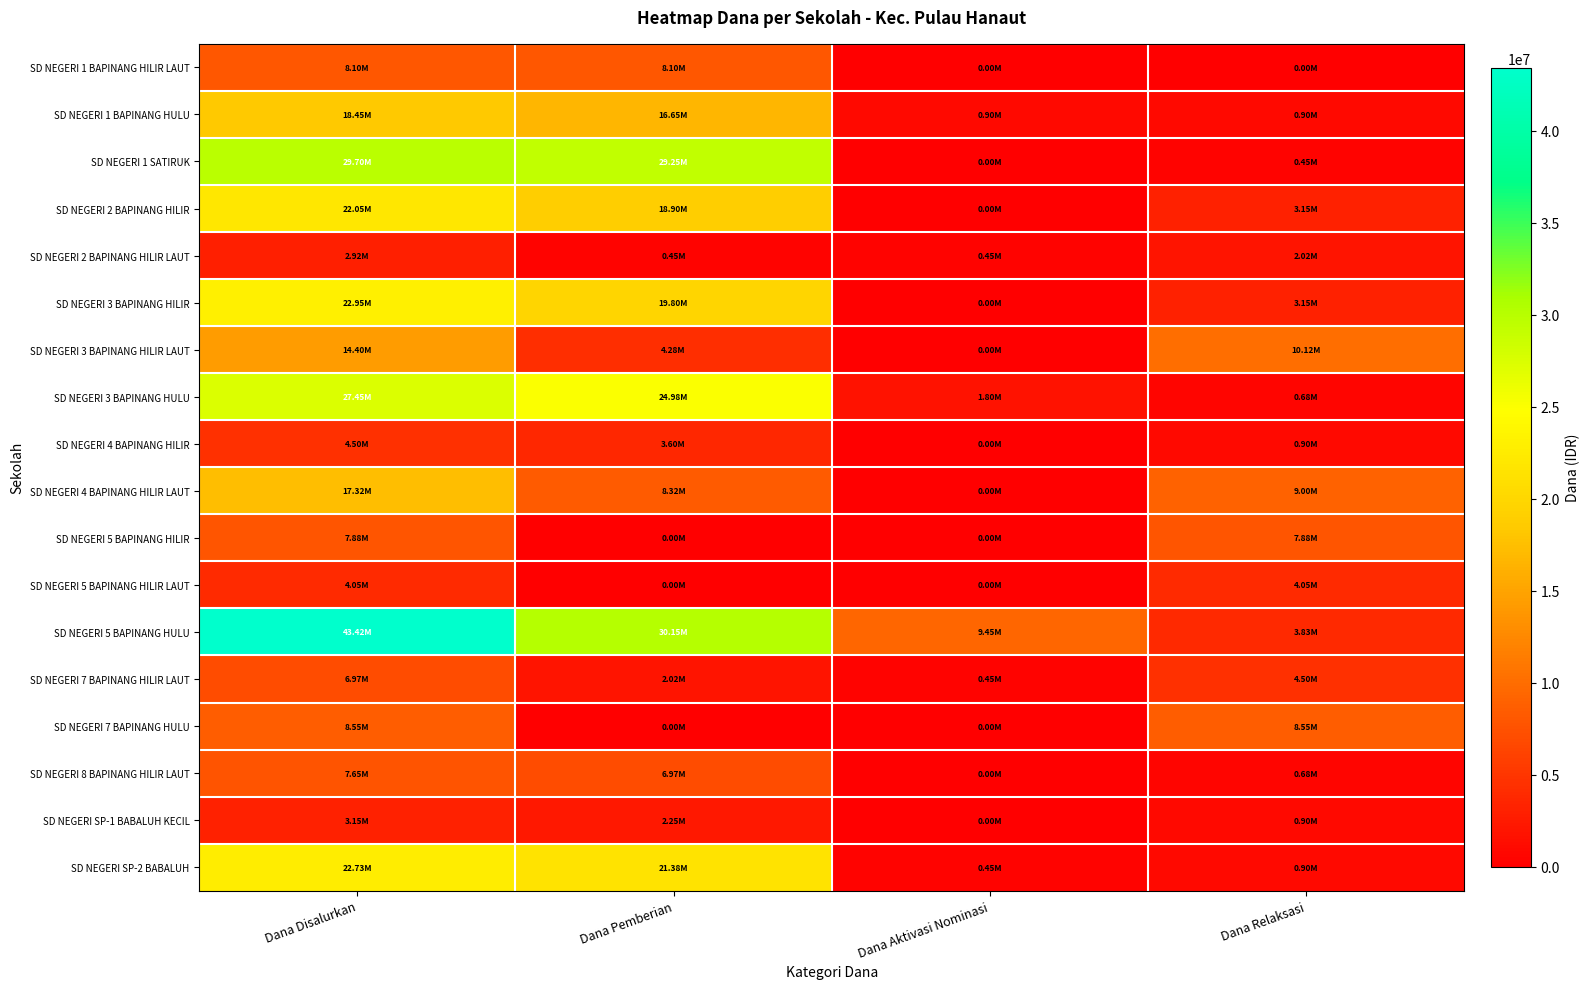

What is the difference between the highest and lowest values at Dana Relaksasi?

10125000